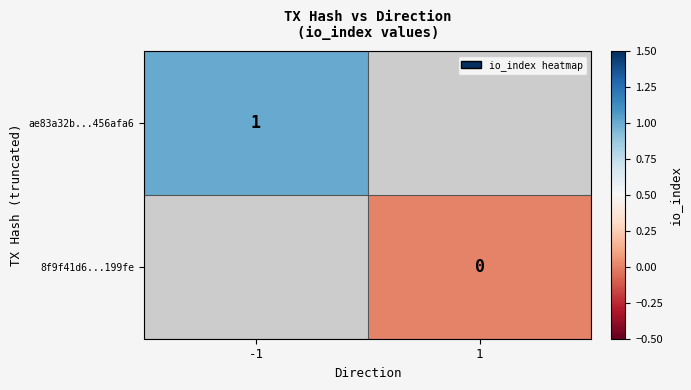

Is it true that ae83a32b...456afa6 equals 1 at -1?

True